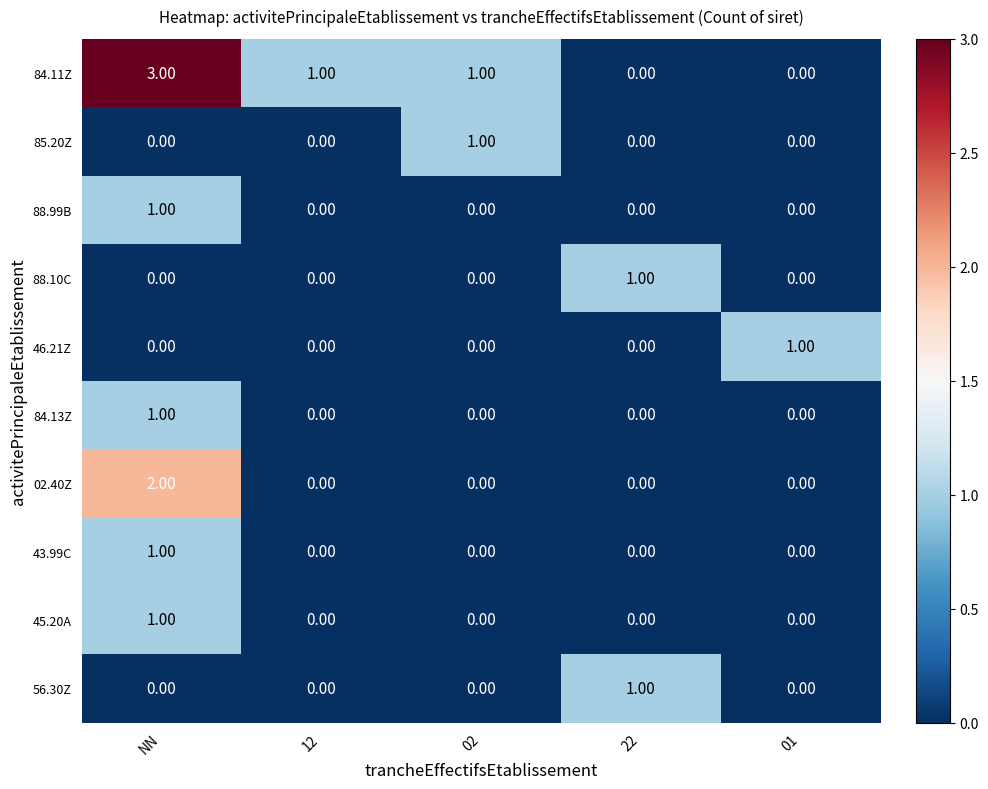

Which category has the highest value across all series?

NN